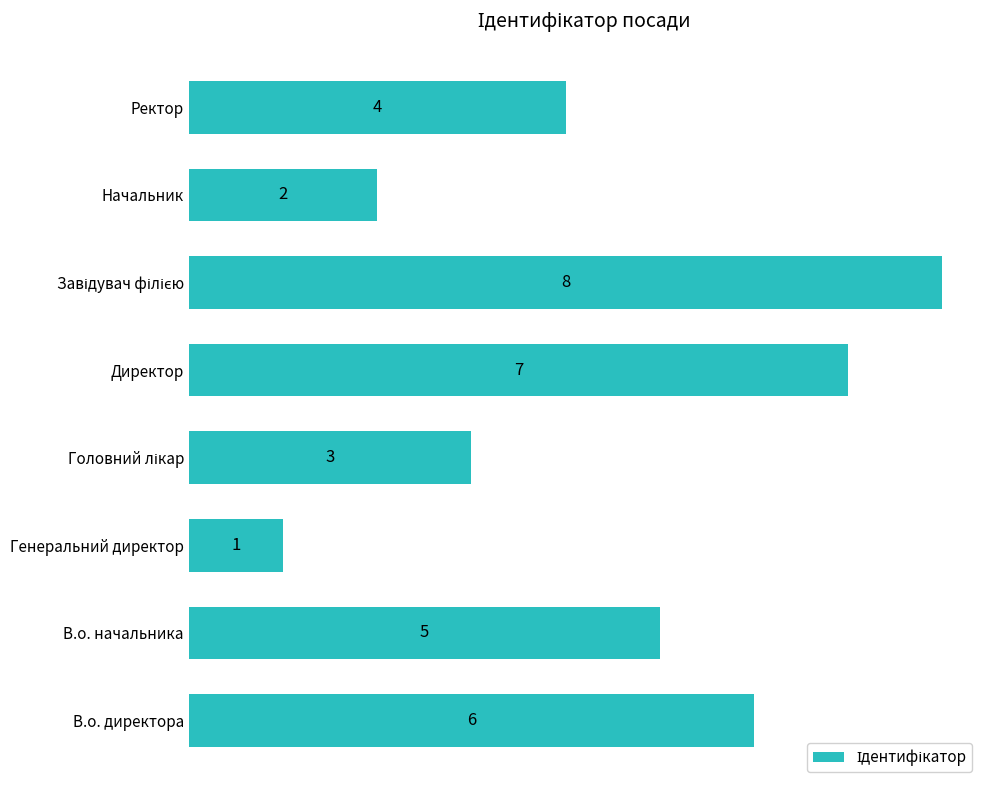

Reading bottom to top, list all the values displayed in this chart.

6	5	1	3	7	8	2	4